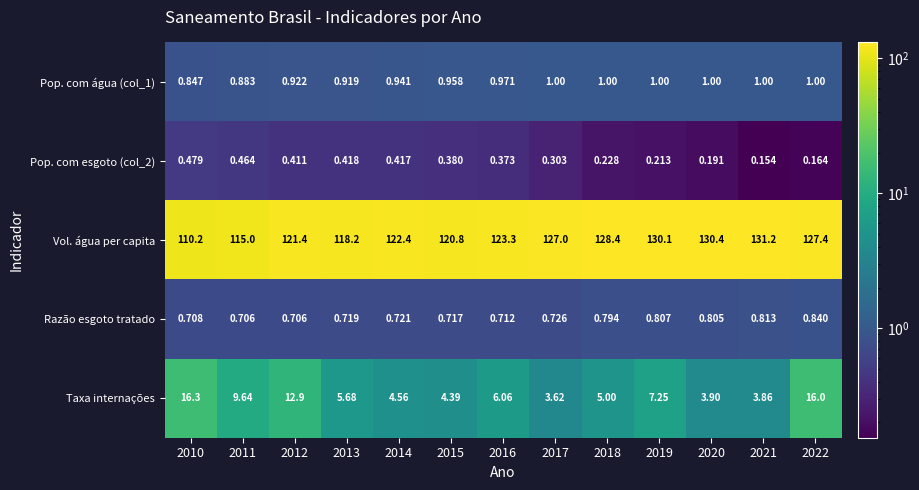

Which series has the largest total across all categories?

Vol. água per capita